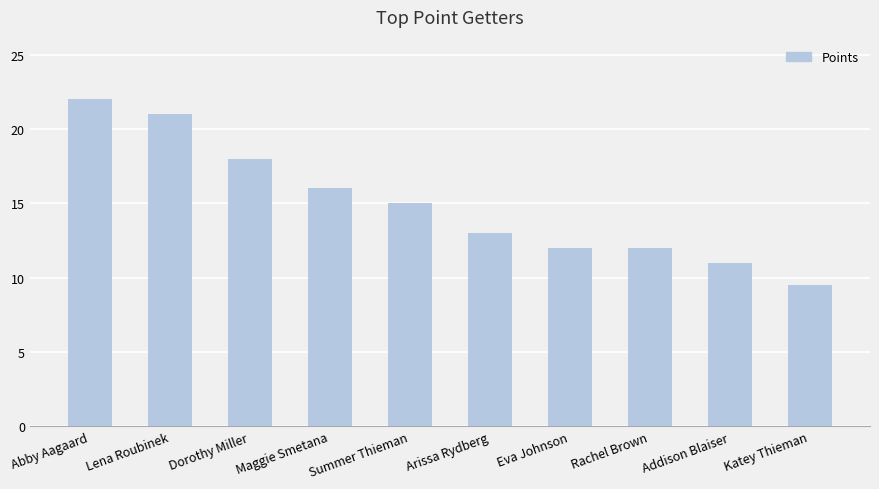

What is the value of the 10th bar from the left?

9.5